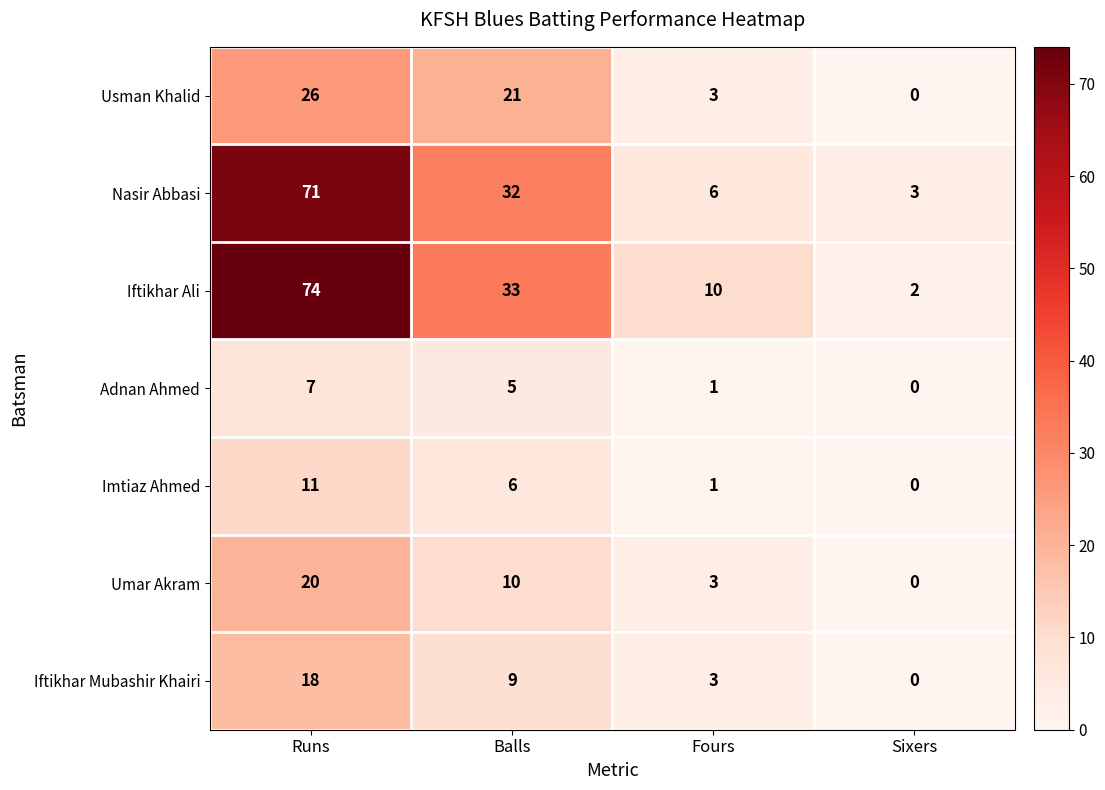

Rank the series at Balls from lowest to highest value.

Adnan Ahmed, Imtiaz Ahmed, Iftikhar Mubashir Khairi, Umar Akram, Usman Khalid, Nasir Abbasi, Iftikhar Ali